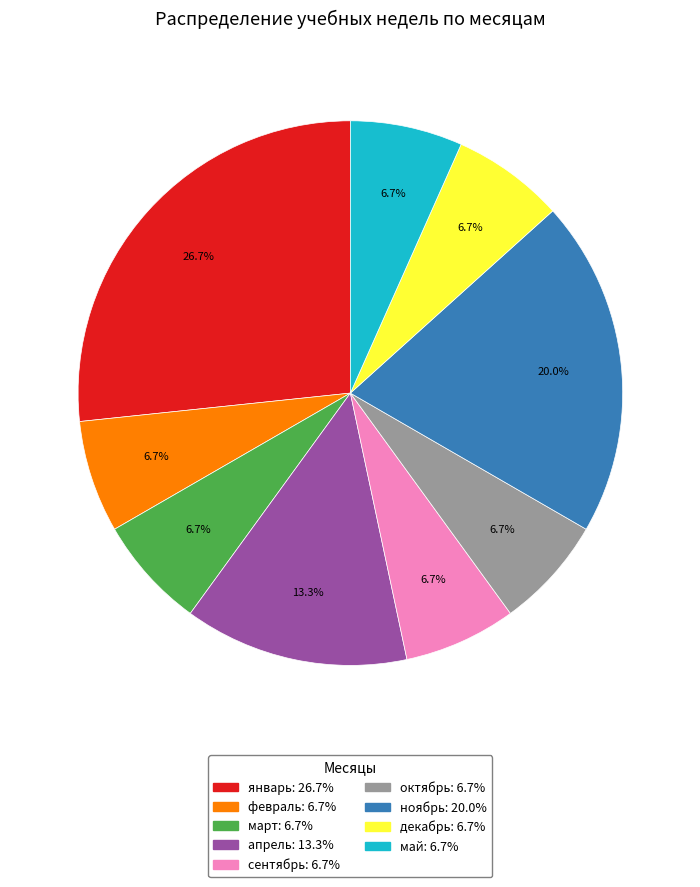

How many segments does this pie chart have?

9